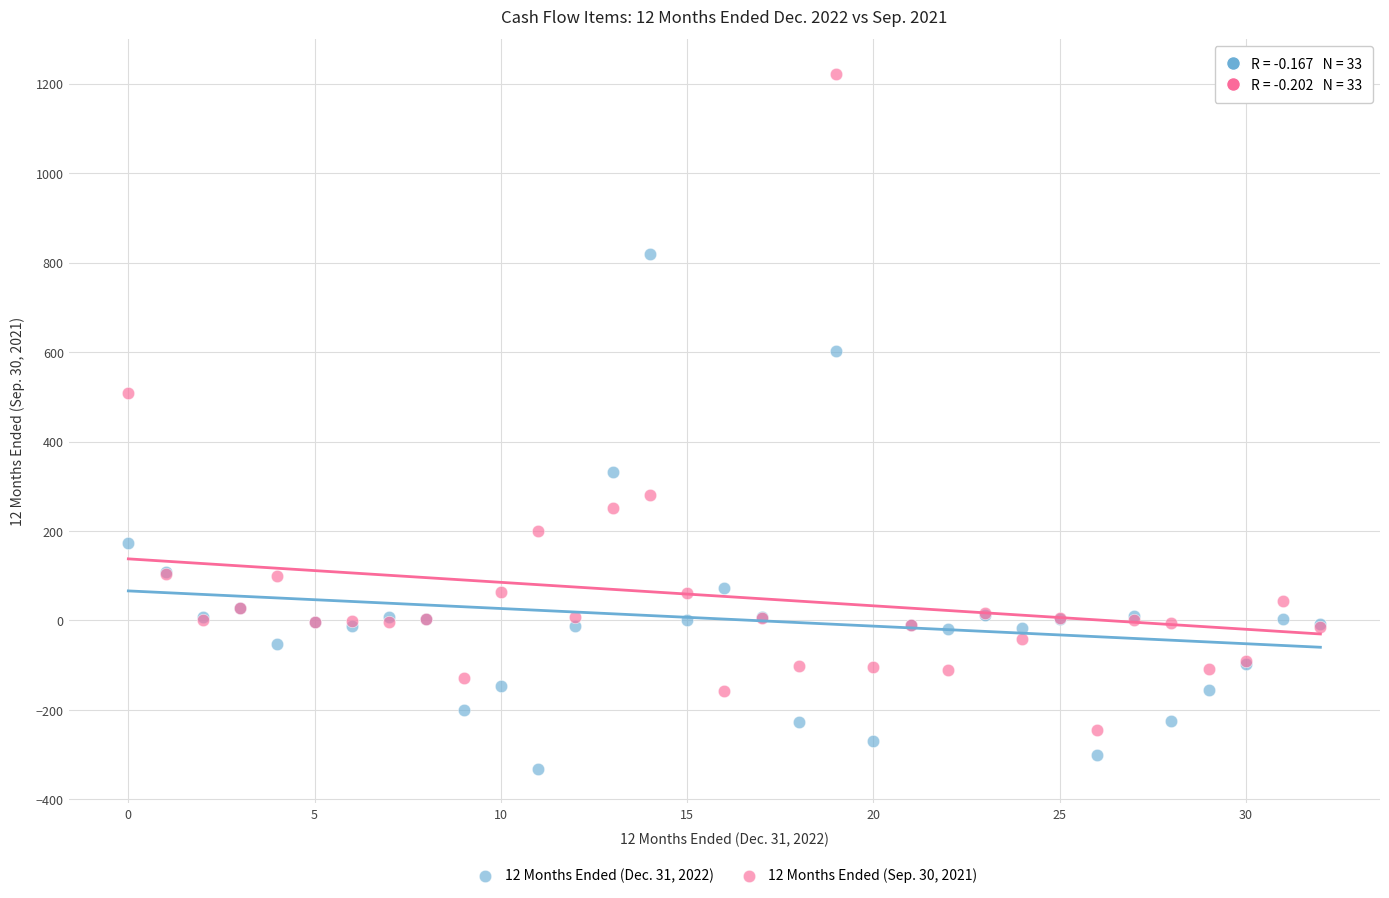

Which series reaches the maximum Y coordinate?

12 Months Ended (Sep. 30, 2021)